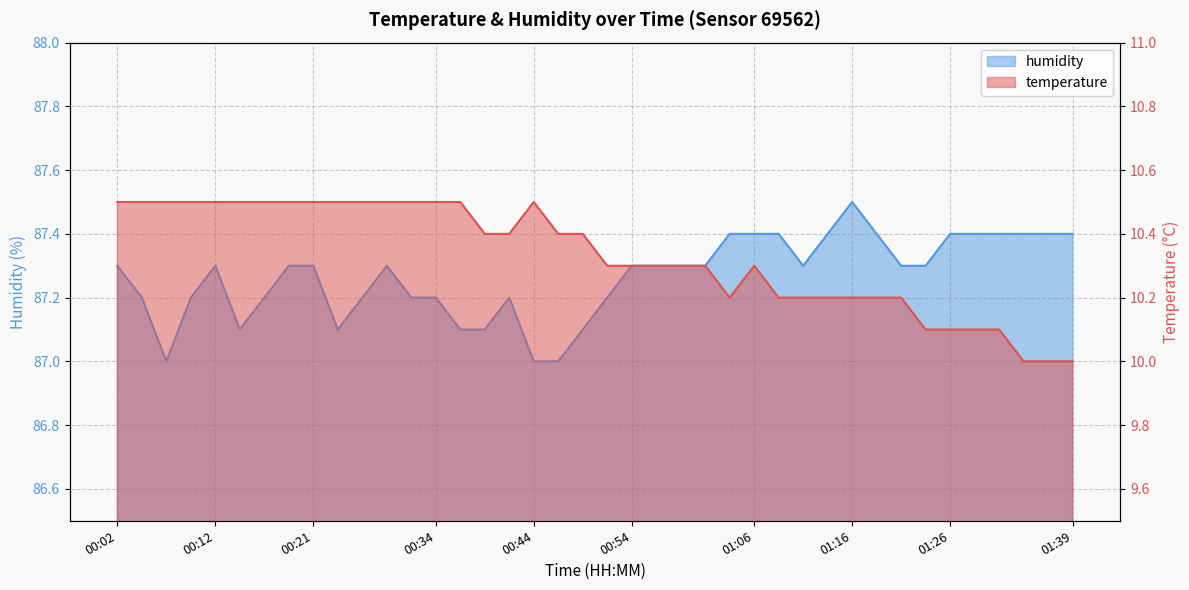

True or false: temperature has more than 0 points higher than both neighbors.

True